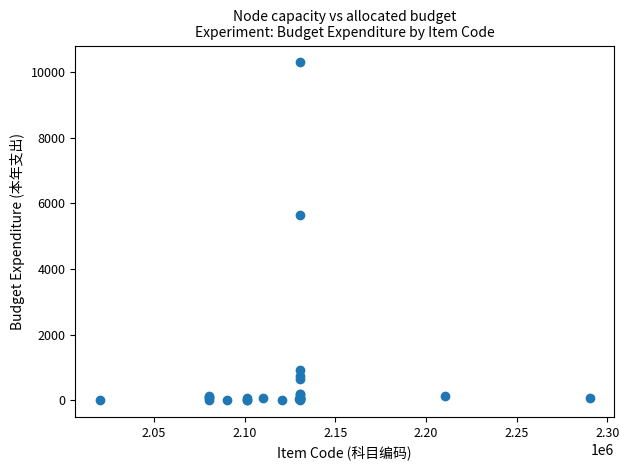

What Y value in the scatter plot is closest to 5149?

5645.0